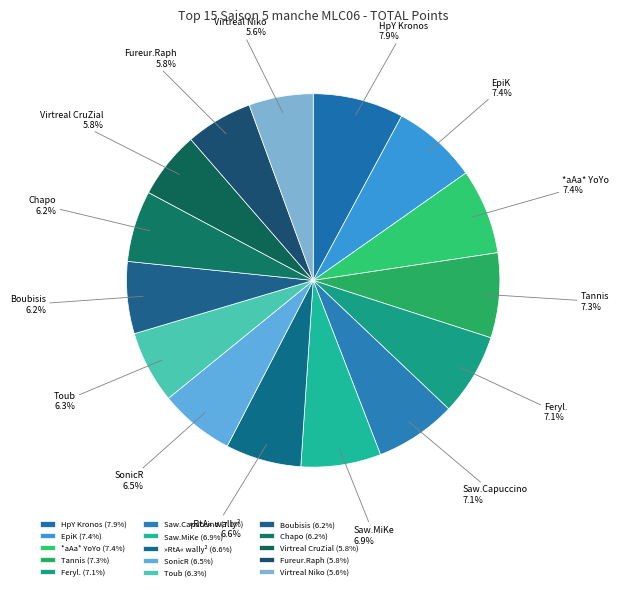

What is the ratio of the value at Chapo to the value at Boubisis?

1.0